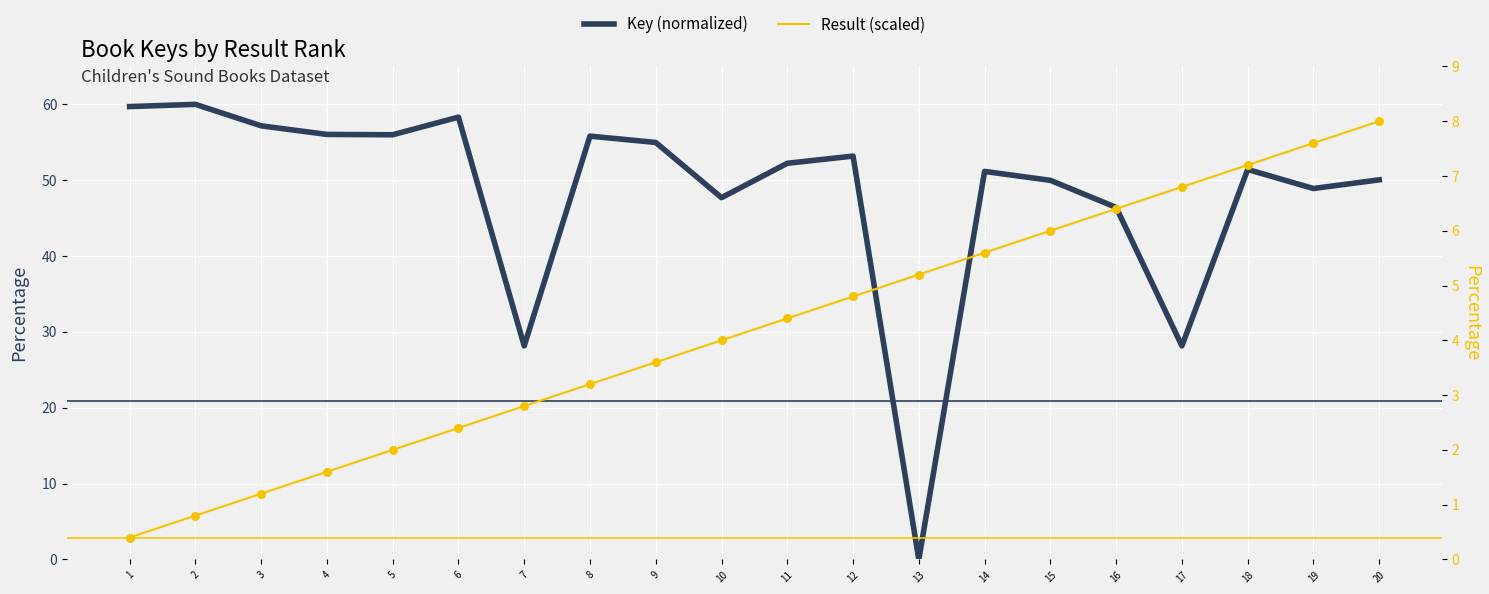

At how many categories does at least one series exceed 48?

15